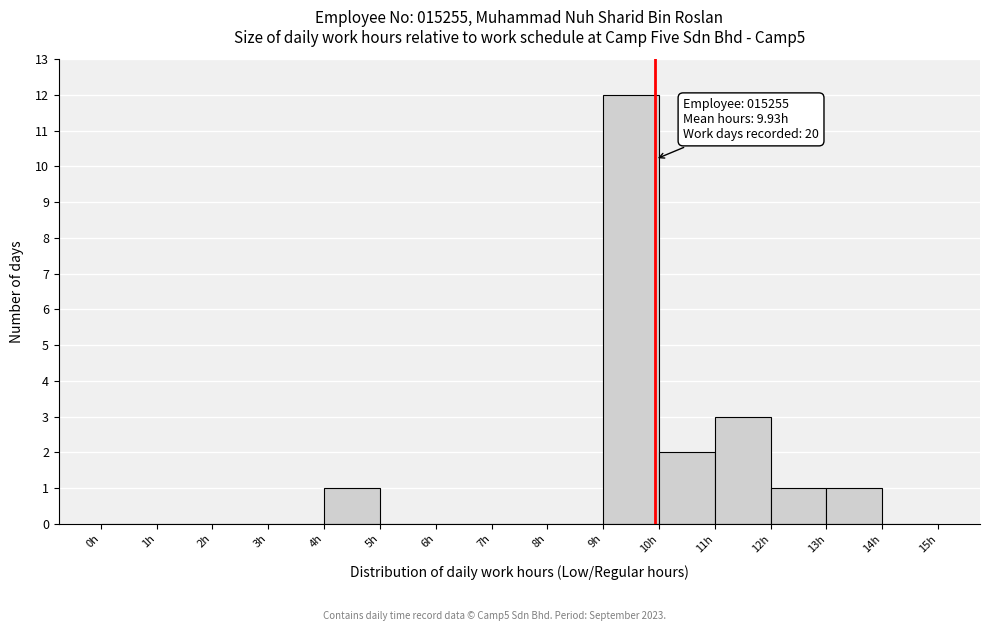

Which range on the x-axis has the tallest bar?

9 to 10